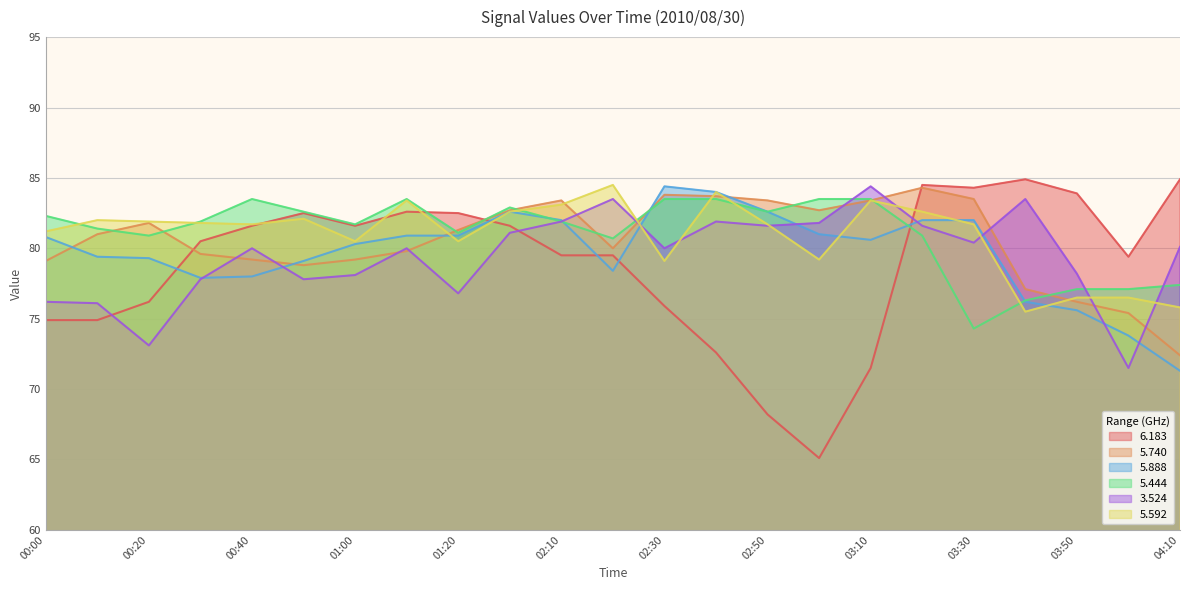

What is the smallest value displayed?

65.1